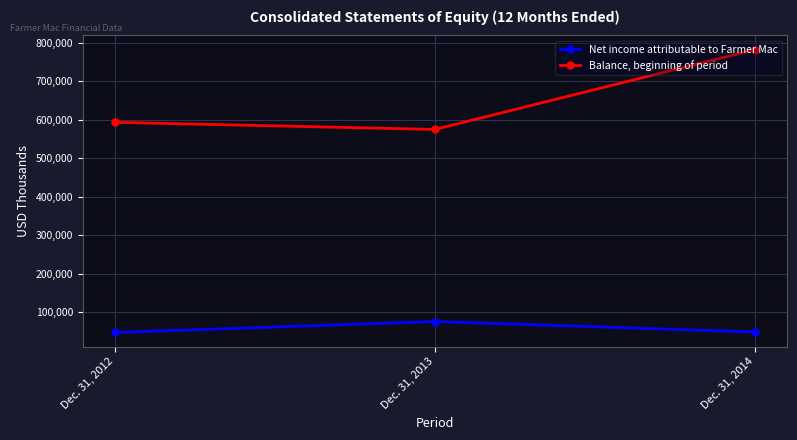

Where is Net income attributable to Farmer Mac nearest to the value 61050?

Dec. 31, 2014